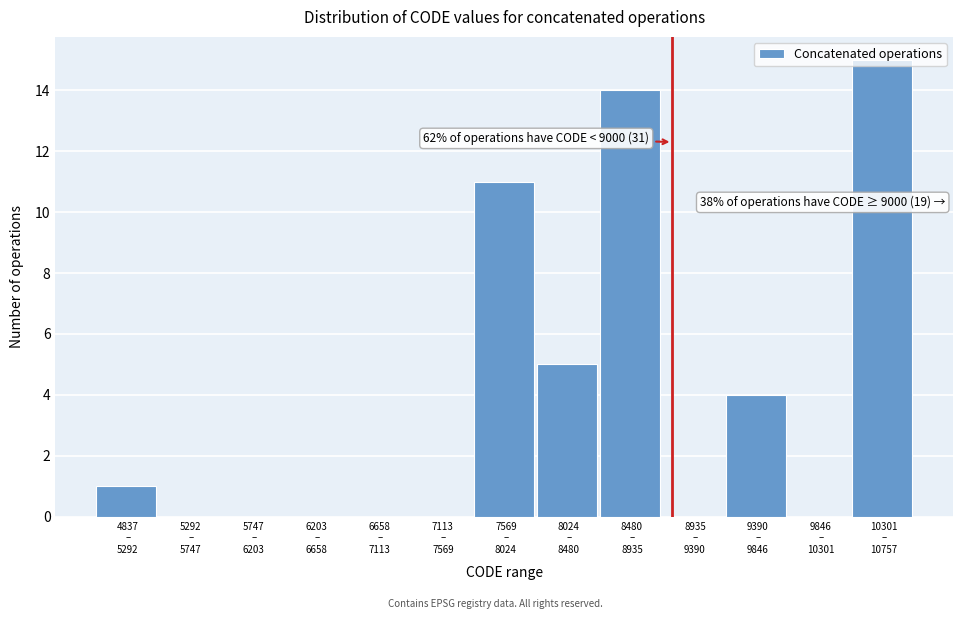

What is the sum of all values?

50